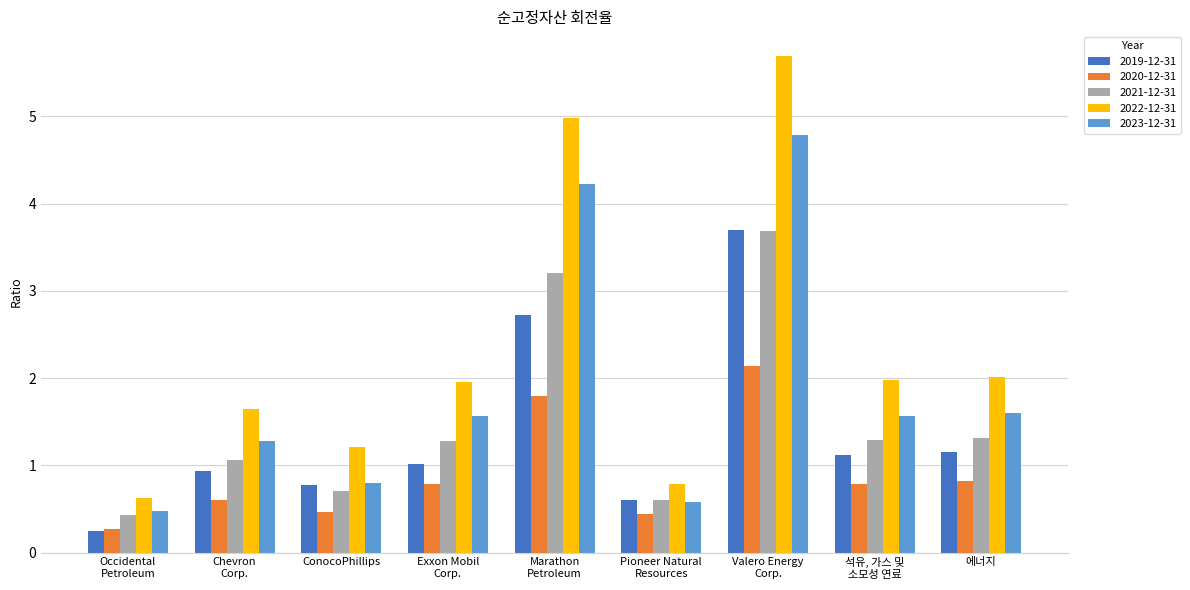

True or false: 2019-12-31 has a value of 1.1 at 석유, 가스 및
소모성 연료.

True